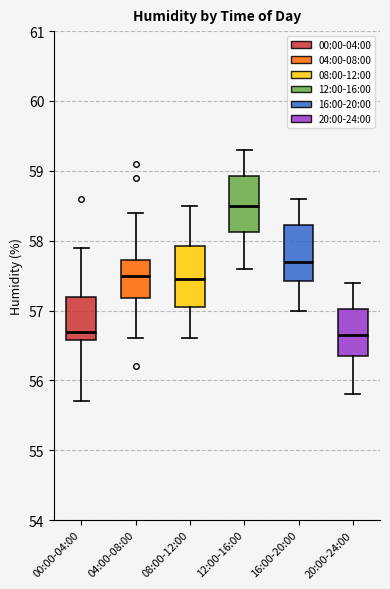

Which box's median line is the highest?

12:00-16:00